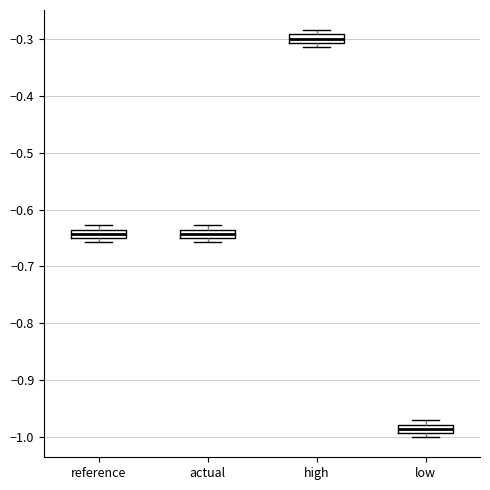

Which box has the highest median line?

high